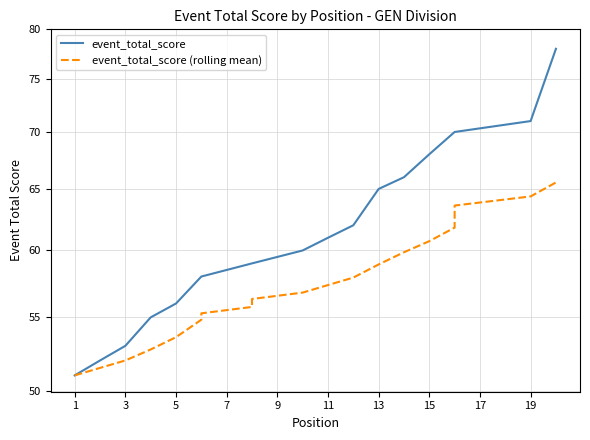

The event_total_score (rolling mean) series shows 21.7 at 1. True or false?

False